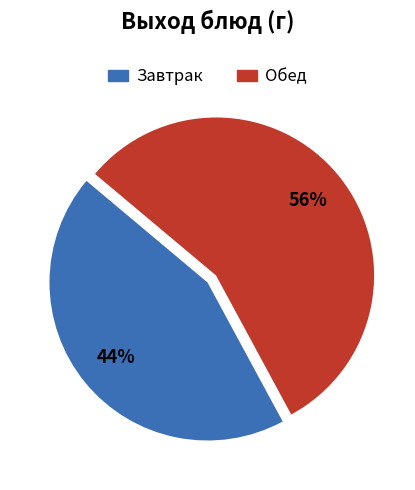

To the nearest percent, what is the combined percentage of Обед and Завтрак?

100%